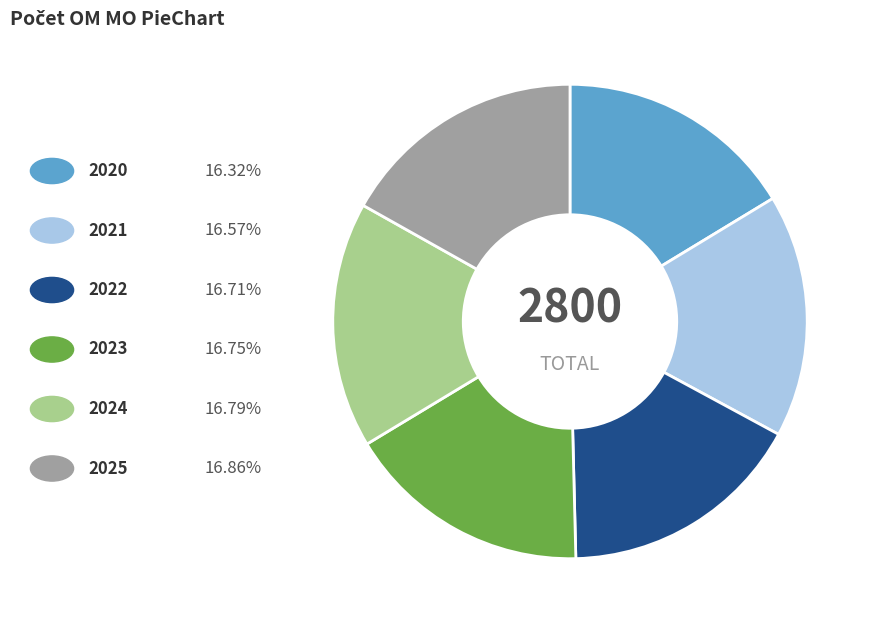

Is there any slice that represents more than half of the pie?

No